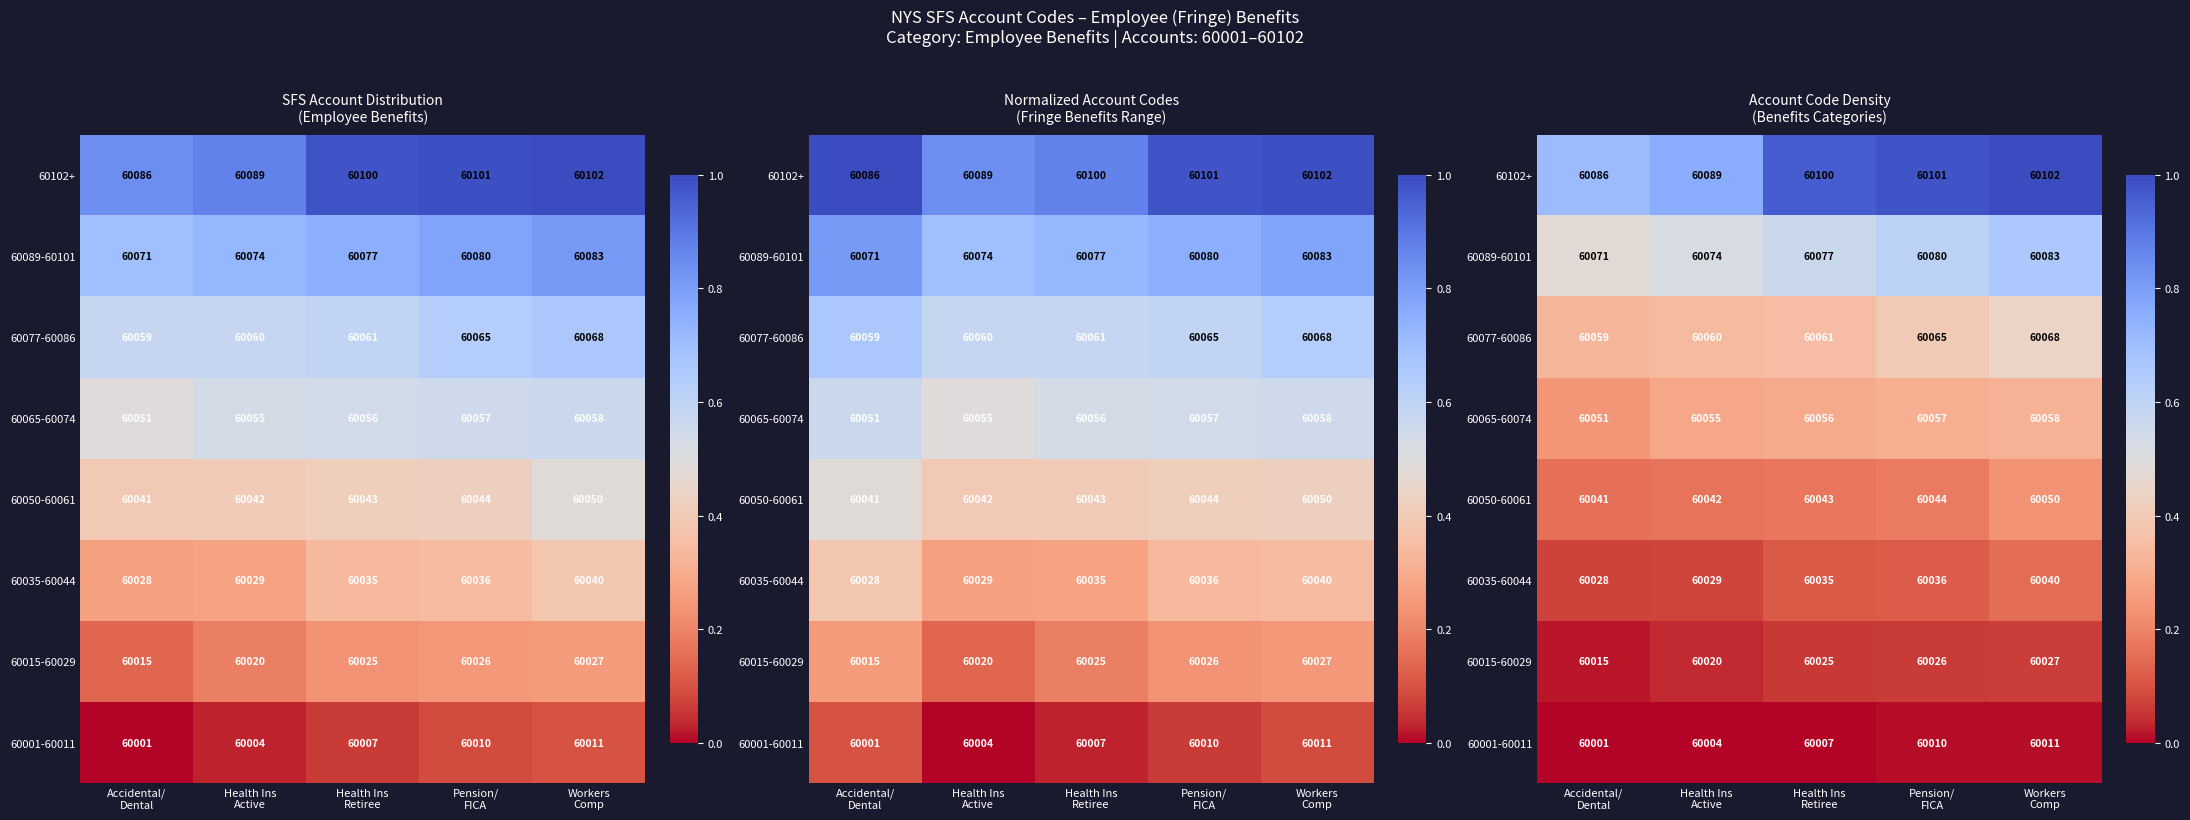

What is the total value across all series at Health Ins
Retiree?

2.5